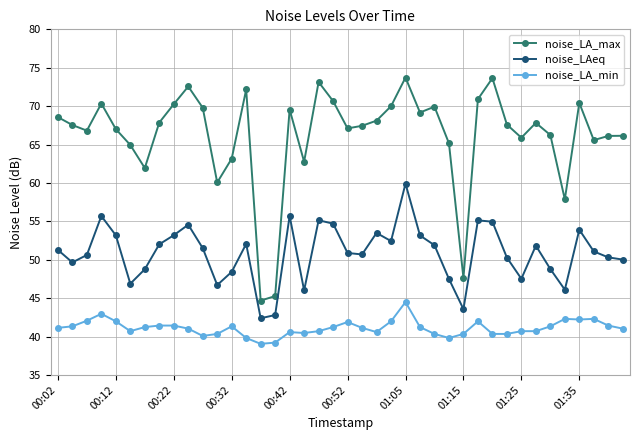

What is the greatest value displayed?

73.7